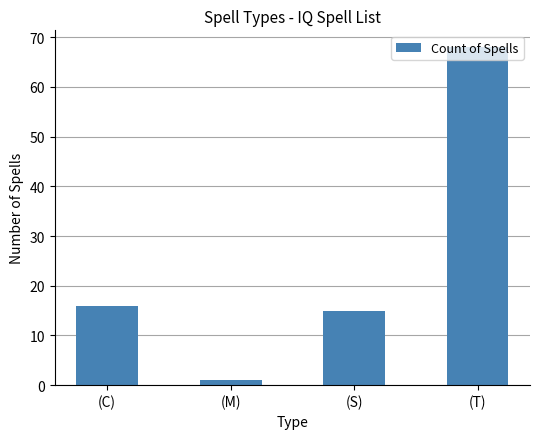

What is the maximum value shown in the chart?

68